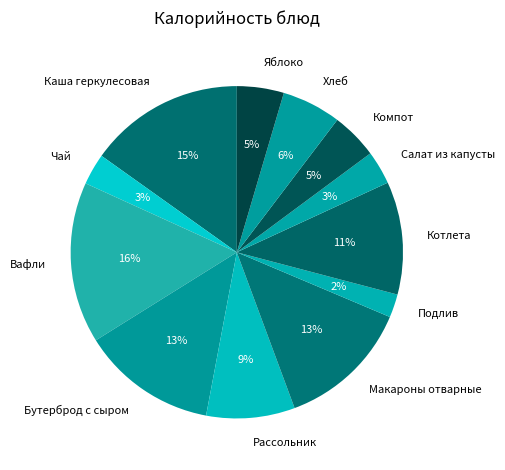

Count the number of slices in the pie.

12